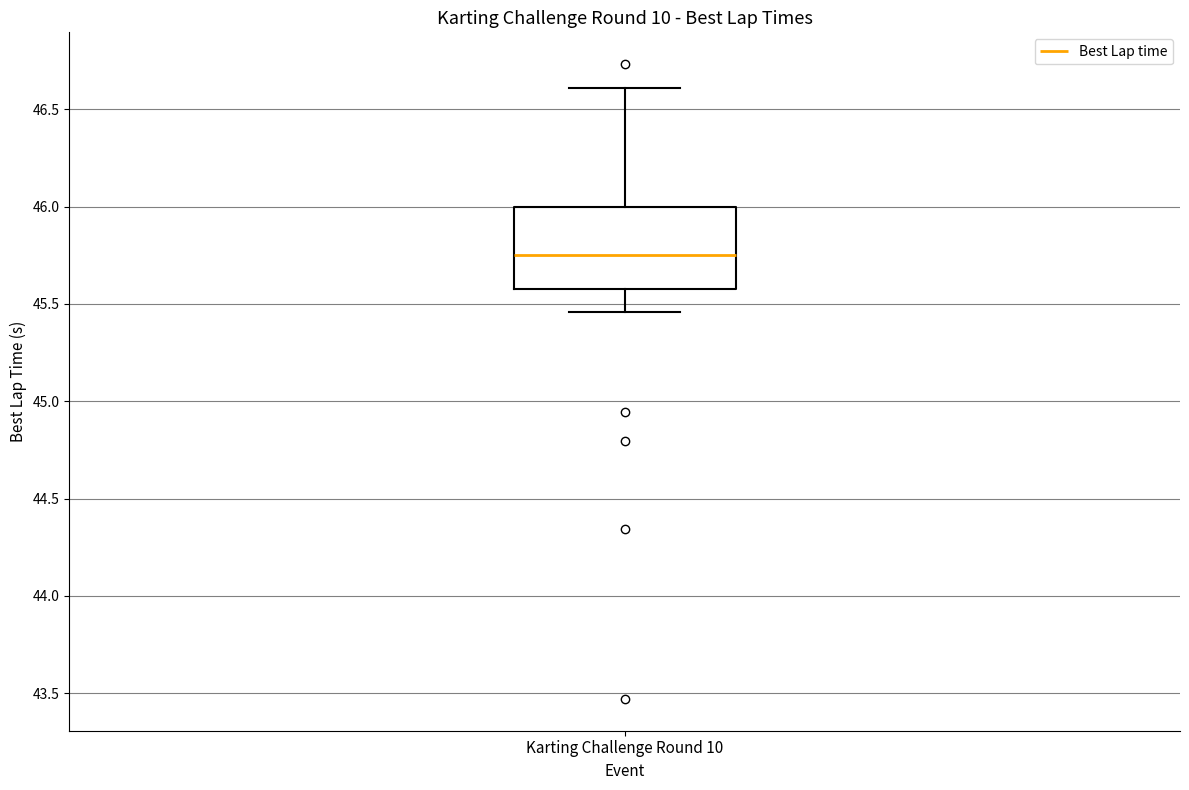

Transcribe this box plot: give where the median line is, the range the box spans, and where the two whiskers end, as read against the y-axis. The values are not printed on the chart, so give them approximately, as read against the axis.

median 45.75, box 45.60 to 46.00, whiskers 45.45 to 46.60